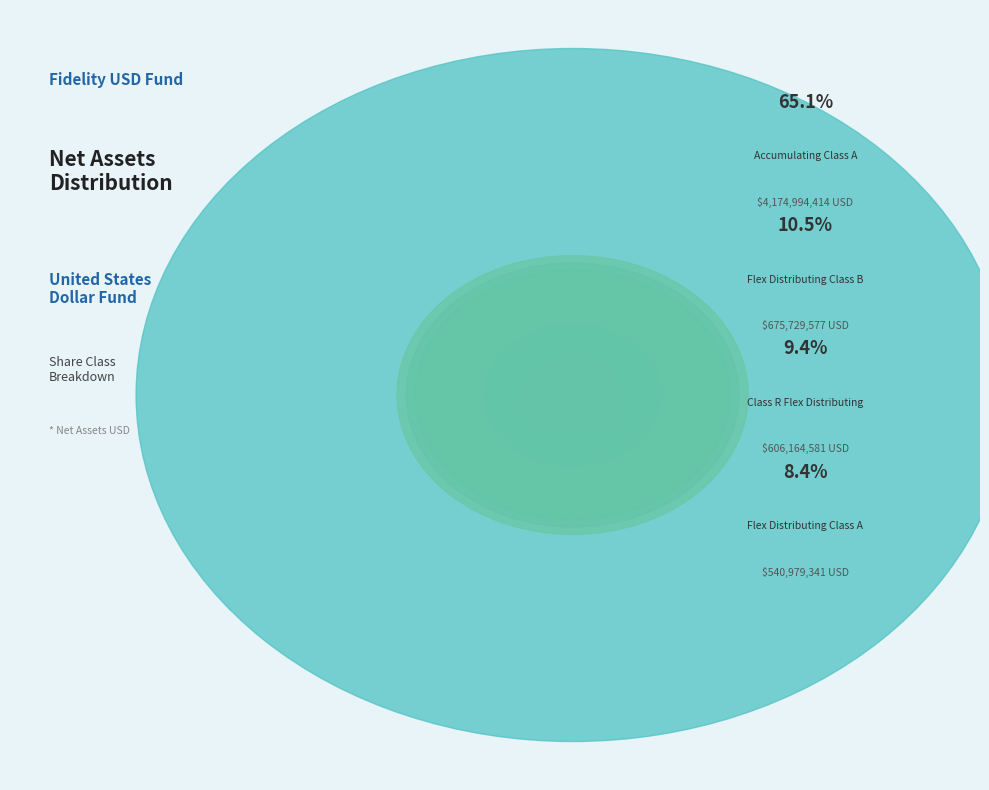

Is it true that Class R Flex Distributing is 9% of the pie?

True